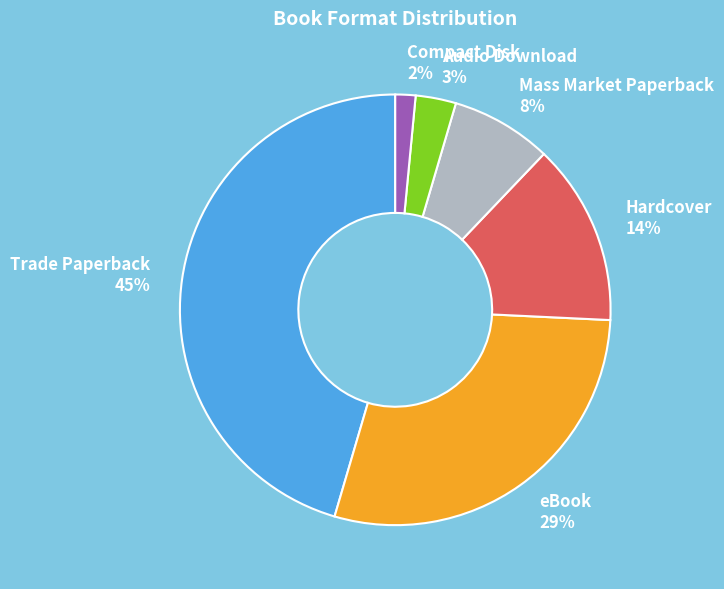

Is it true that Hardcover is 14% of the pie?

True